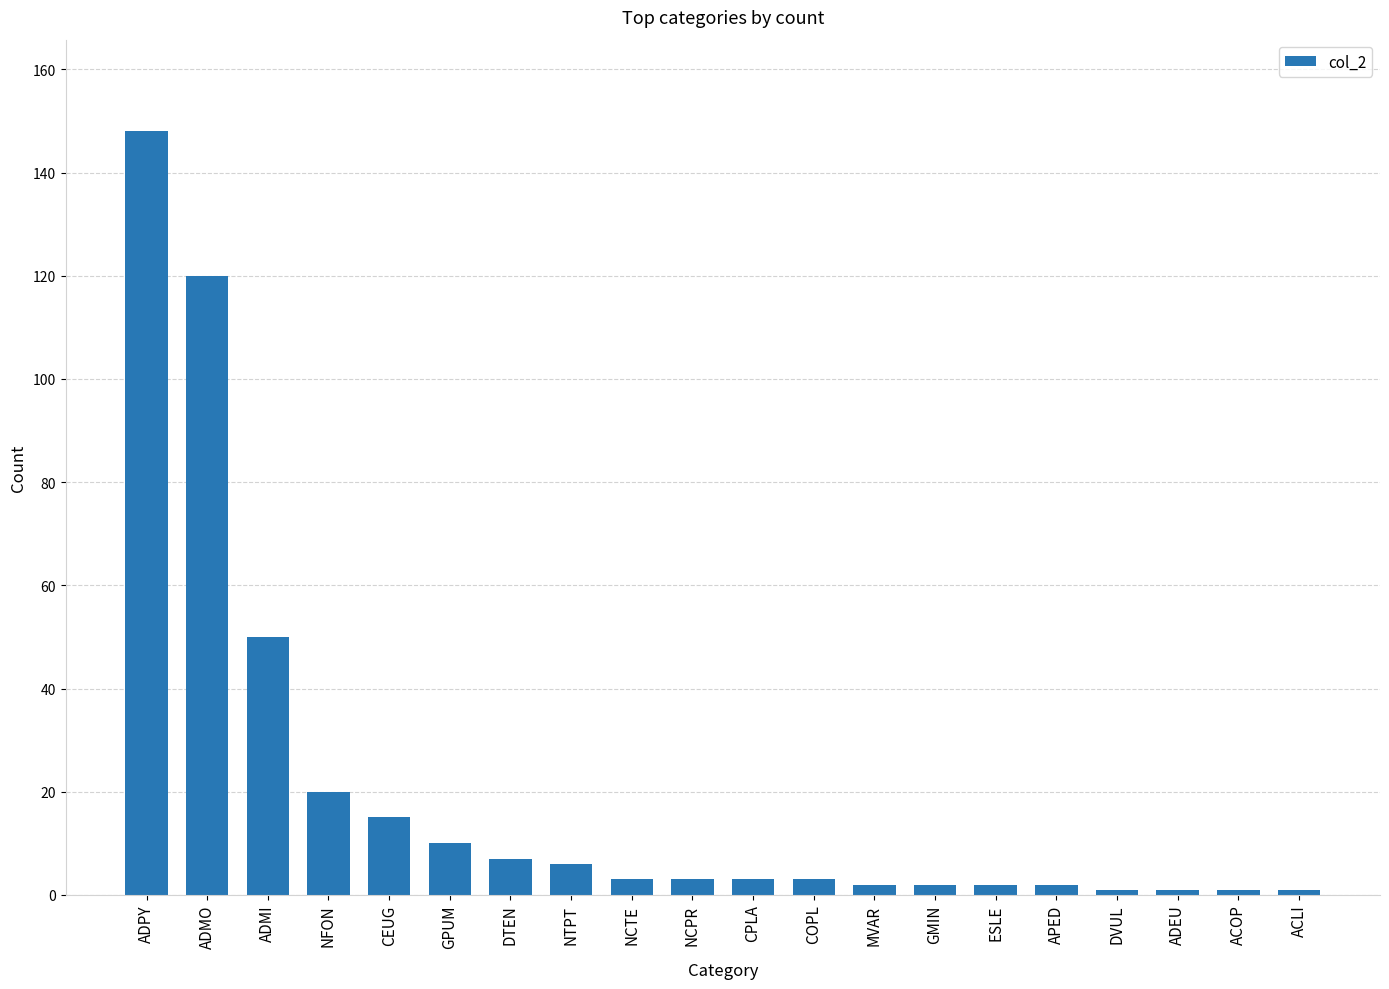

Approximately how many times larger is the value at GMIN compared to ACOP?

2.0